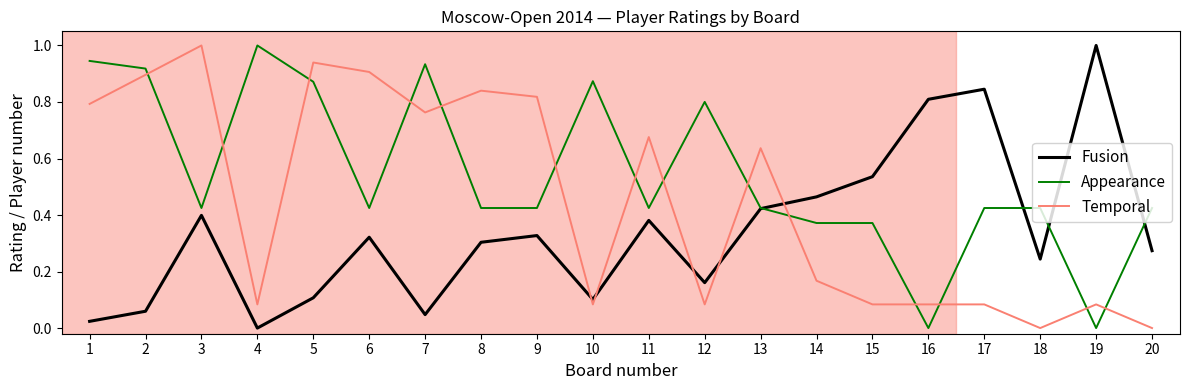

How many intersections are there between Appearance and Temporal?

14